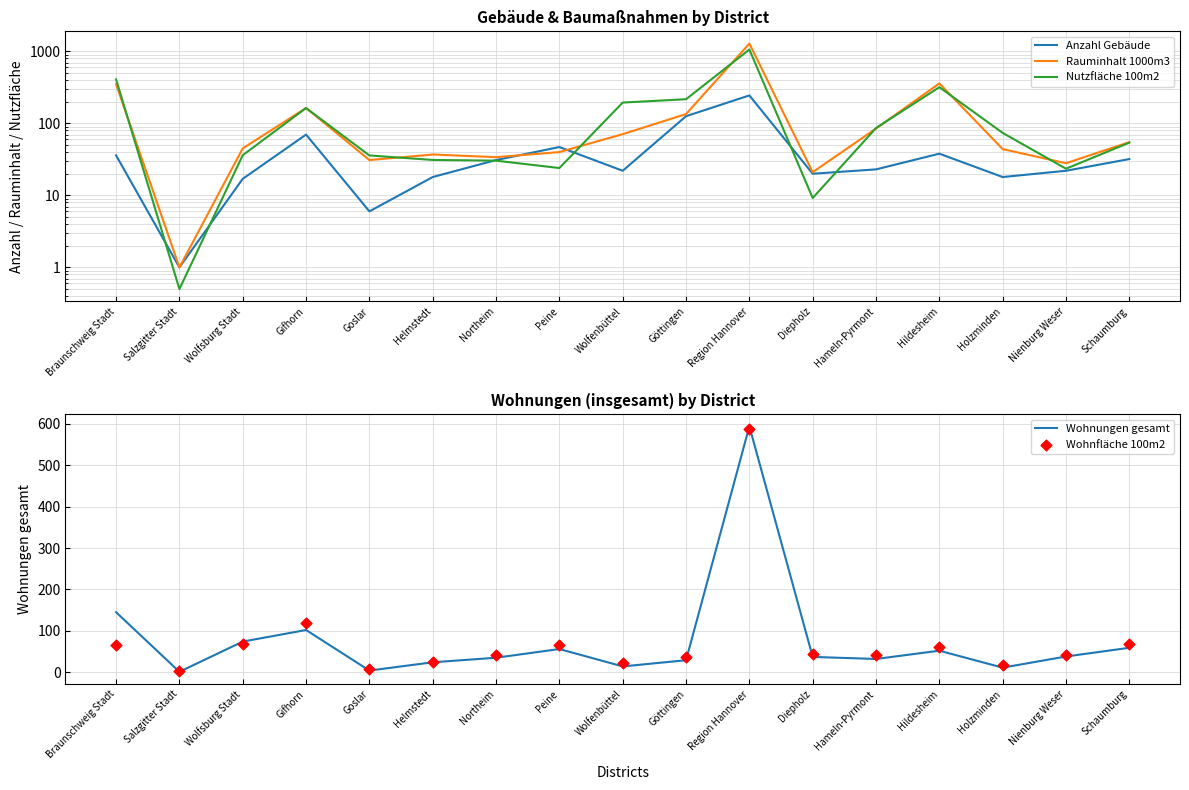

Which series has the widest spread of Y values?

Rauminhalt 1000m3